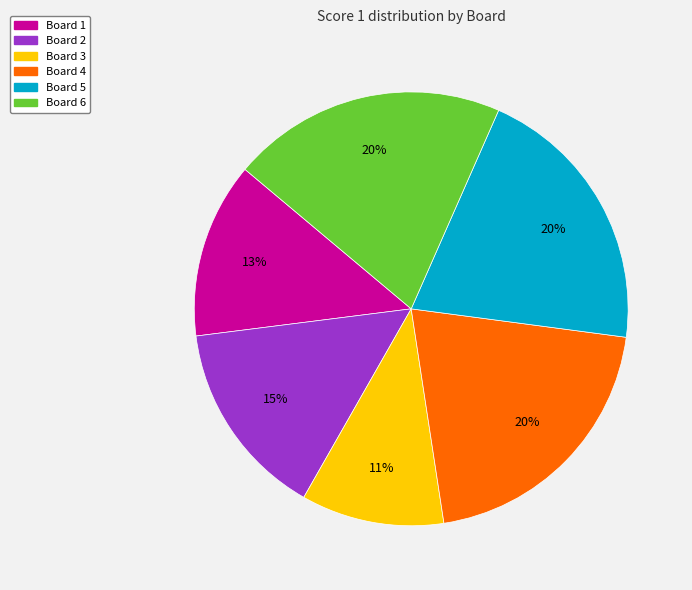

True or false: Board 2 accounts for 21% of the total.

False